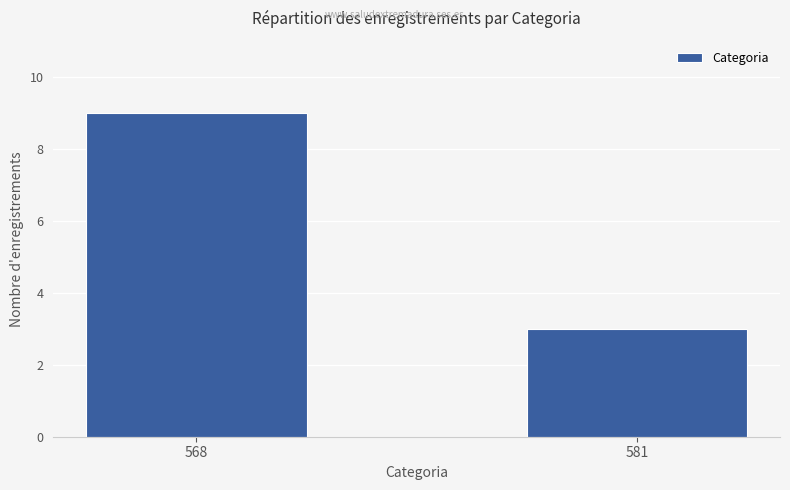

Is it true that the value at 581 is 3?

True